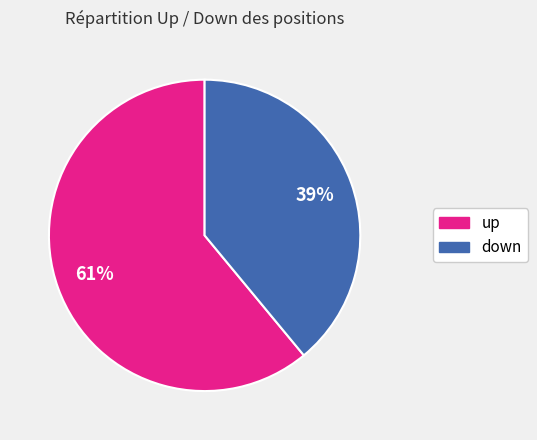

Is it true that up is 75% of the pie?

False